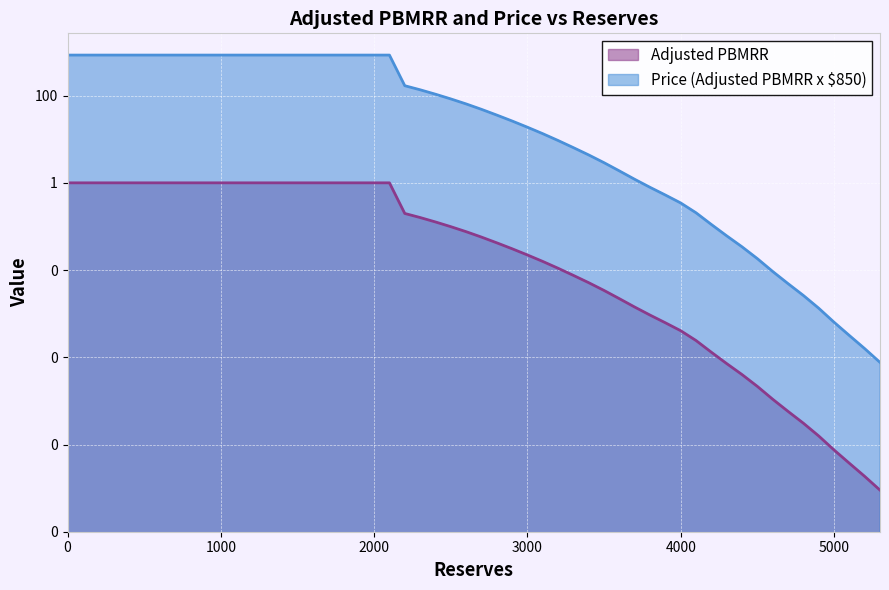

True or false: Price (Adjusted PBMRR x $850) has a value of 0.0 at 5000.

False